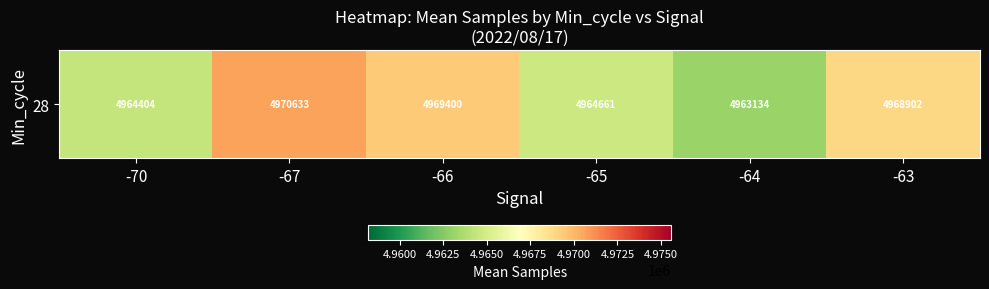

Reading right to left, what are all the values shown in this chart?

-63=4968902.5	-64=4963133.7	-65=4964660.8	-66=4969400.0	-67=4970633.0	-70=4964404.0